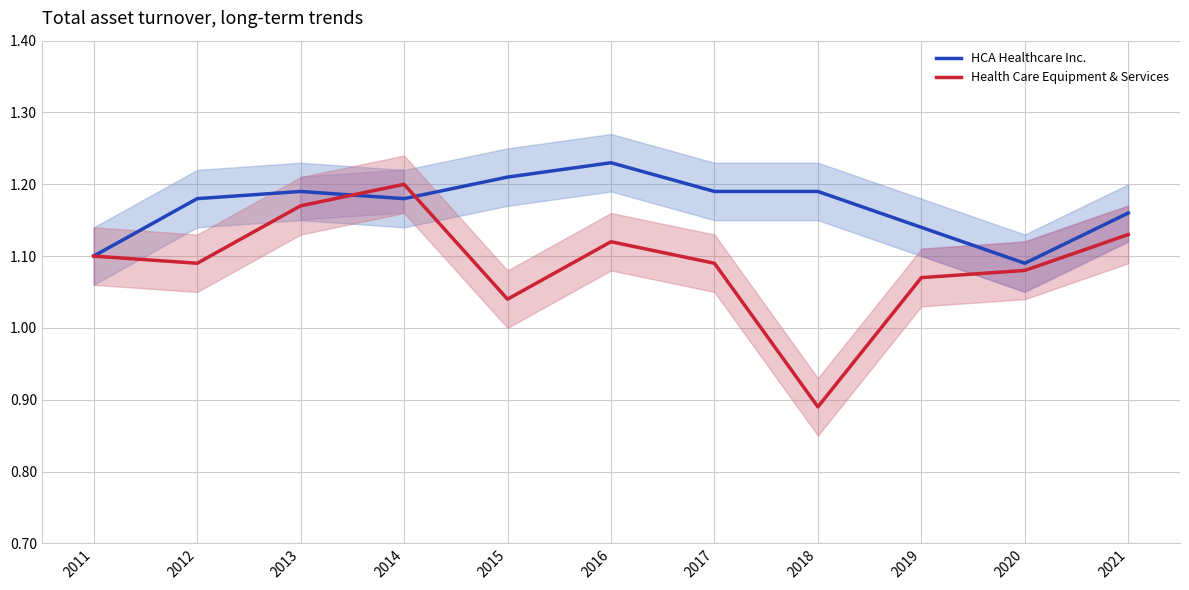

The HCA Healthcare Inc. series shows 1.1 at 2020. True or false?

True